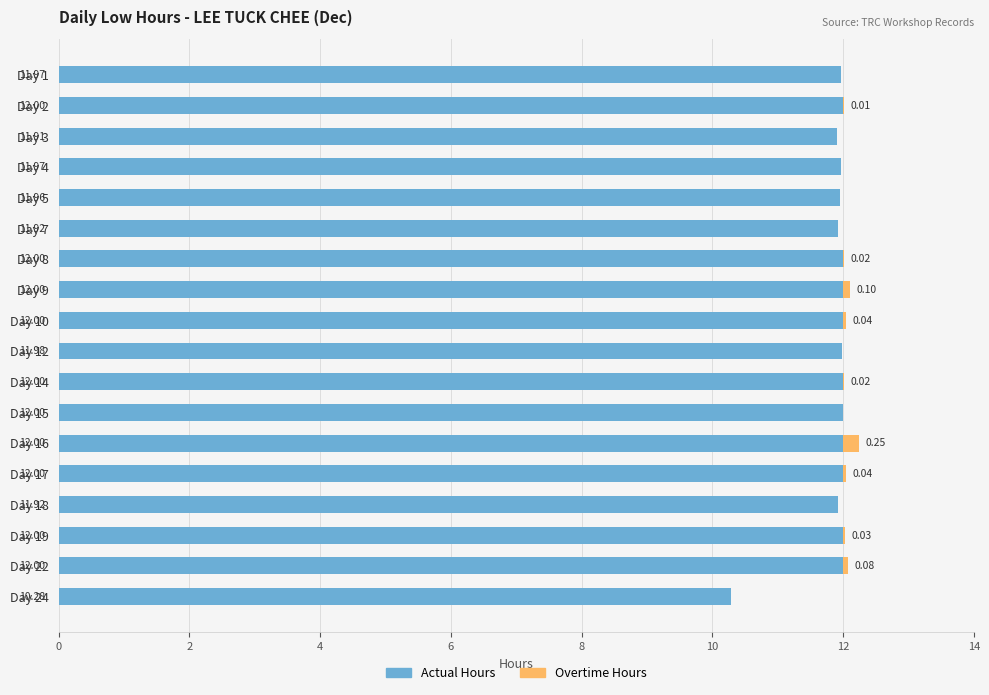

What is the total value across all series at Day 18?

11.9